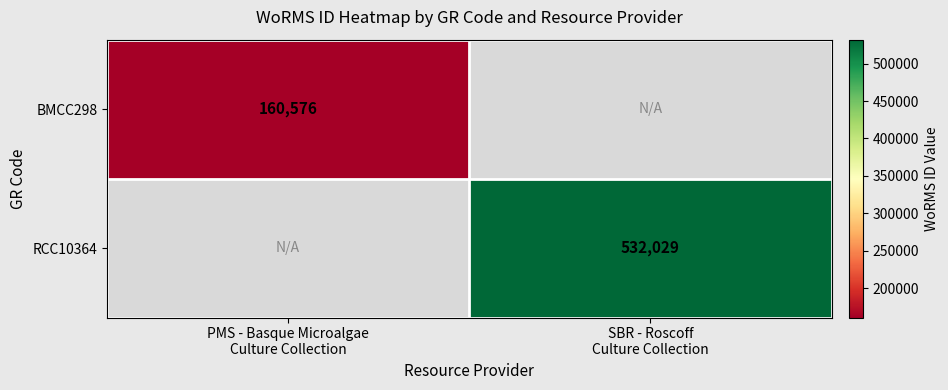

Rank the series by their average value, from lowest to highest.

BMCC298, RCC10364